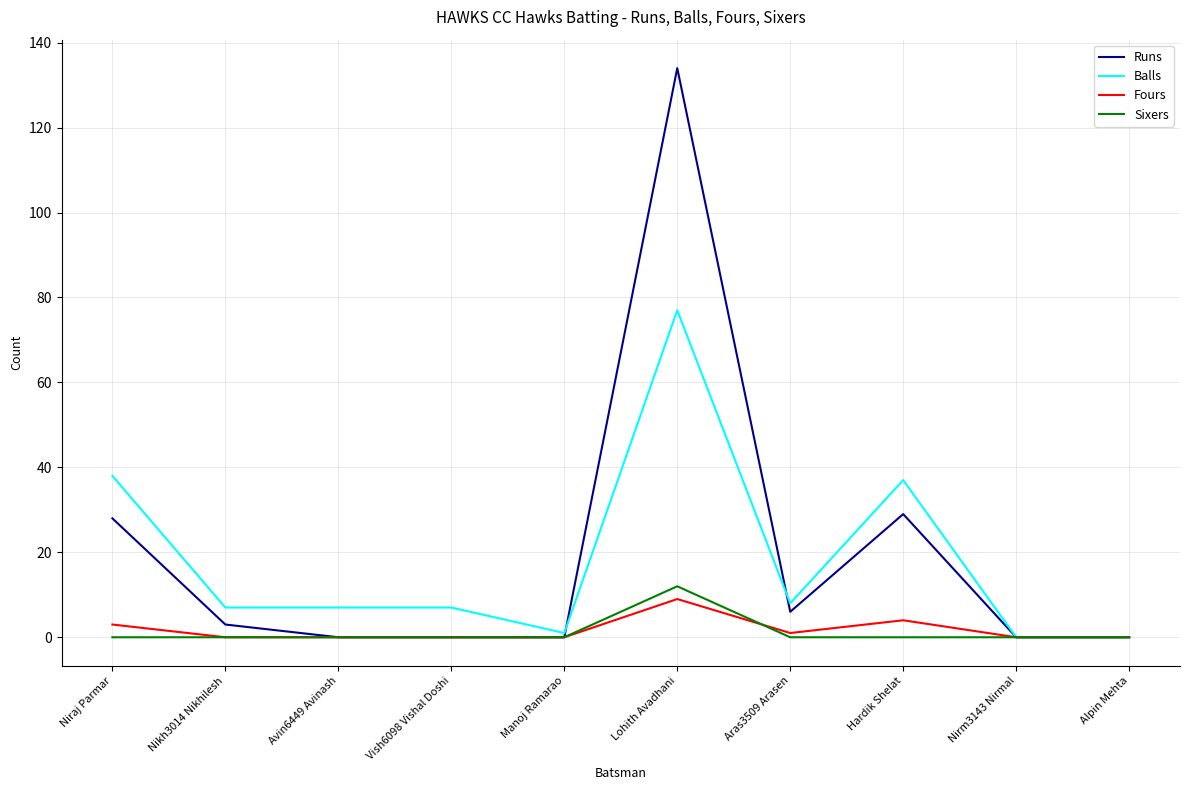

What position from the left is Vish6098 Vishal Doshi?

4